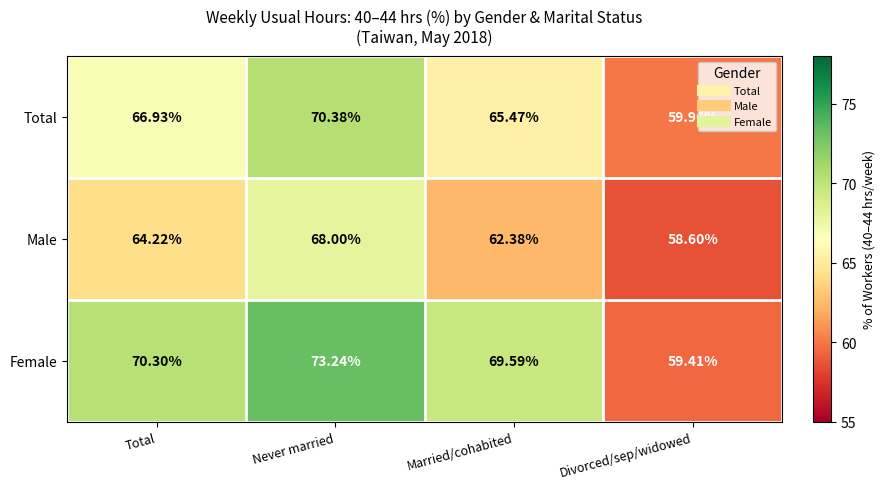

At how many categories does at least one series exceed 71?

1